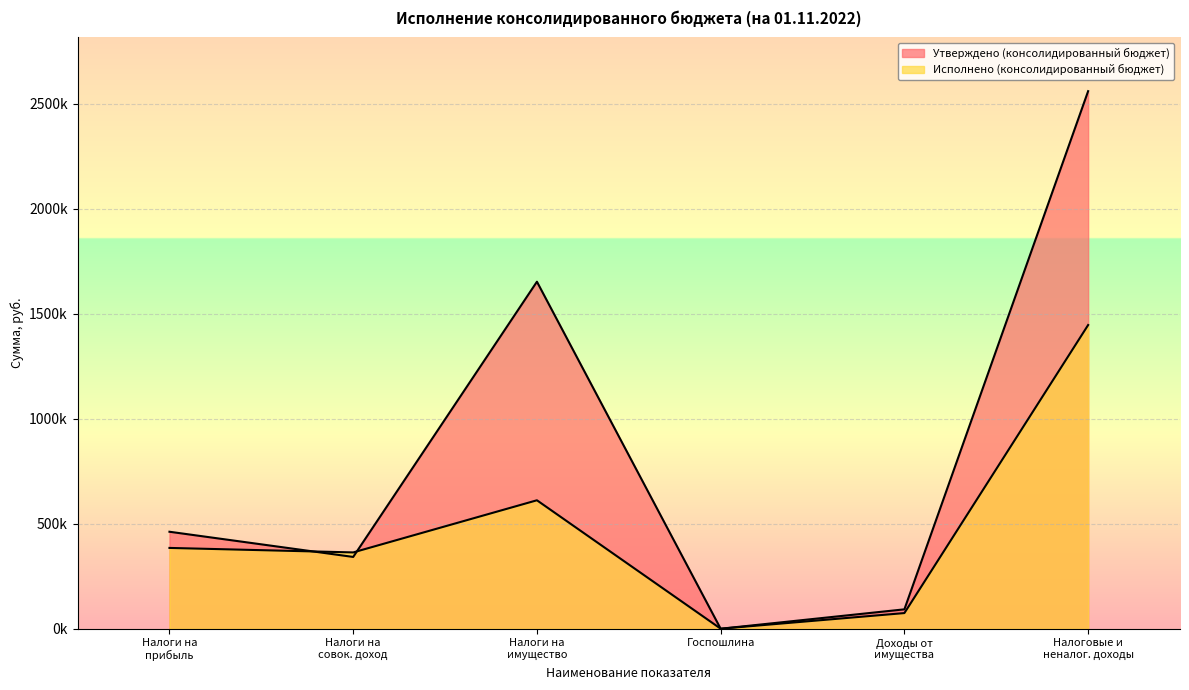

Does the chart display data point markers on the line(s)?

No